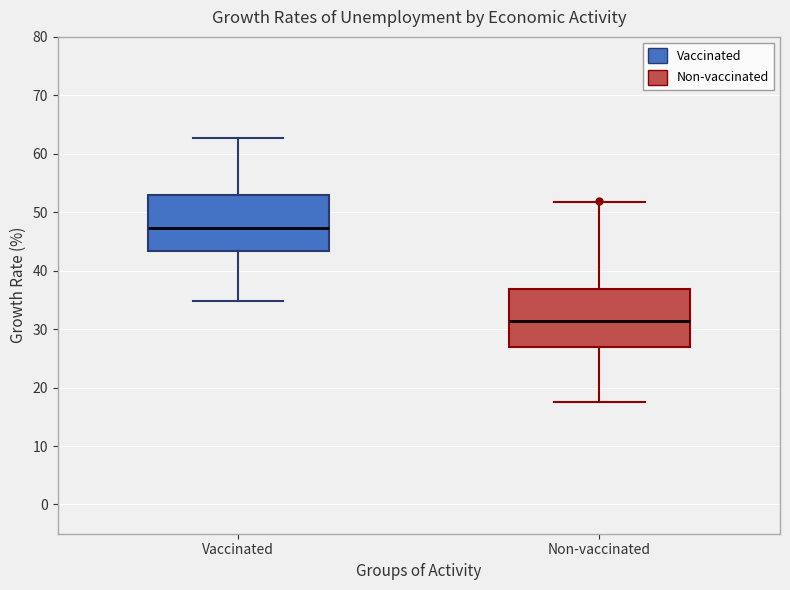

Reading left to right, read every box against the y-axis: the position of its median line, the range the box covers, and the ends of its whiskers. The values are not printed on the chart, so give them approximately, as read against the axis.

Vaccinated: median 47, box 43 to 53, whiskers 35 to 63
Non-vaccinated: median 31, box 27 to 37, whiskers 18 to 52